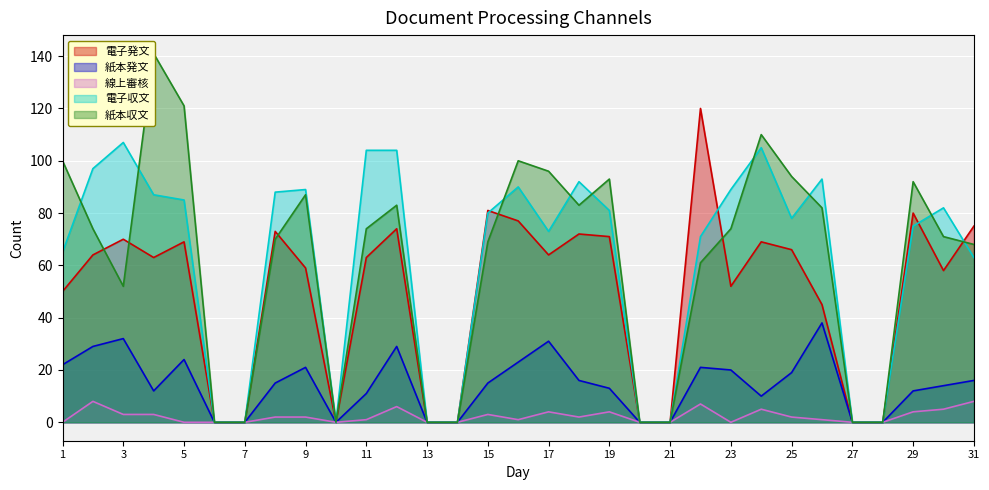

At which category does 電子発文 reach its first local valley?

4